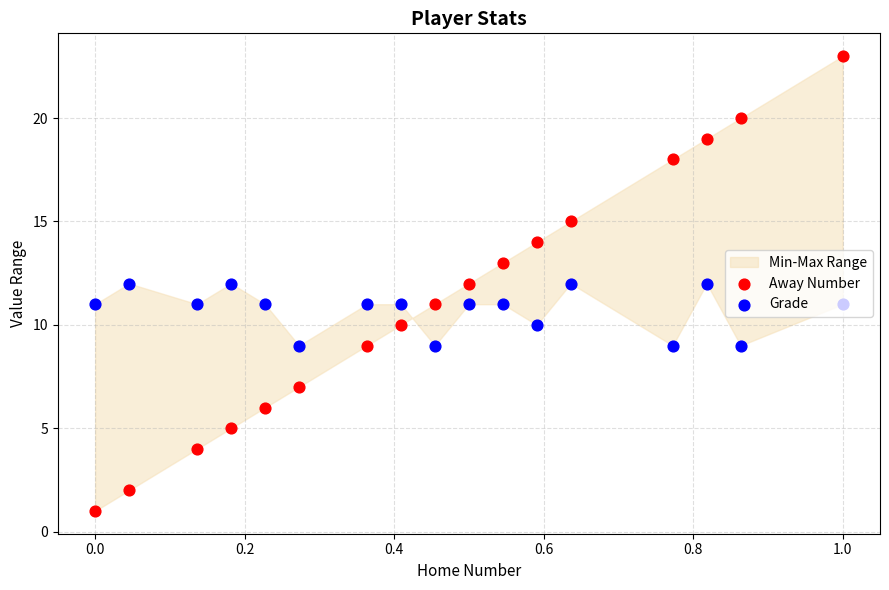

Which series contains the lowest Y value?

Away Number